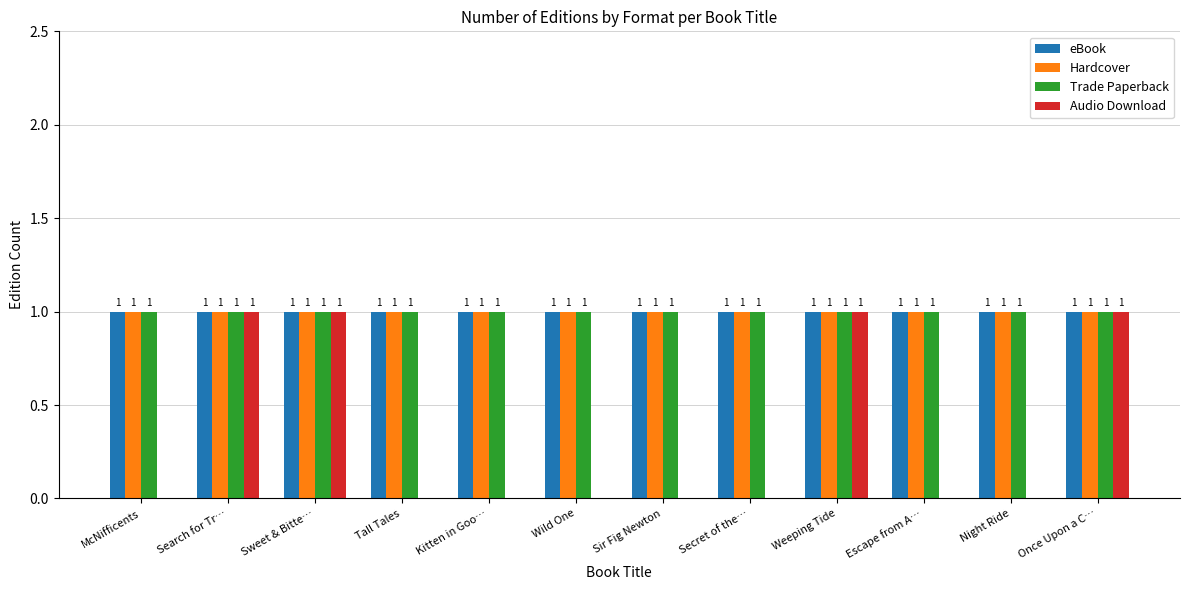

Between Sweet & Bitte… and Night Ride, which series saw the biggest shift?

Audio Download